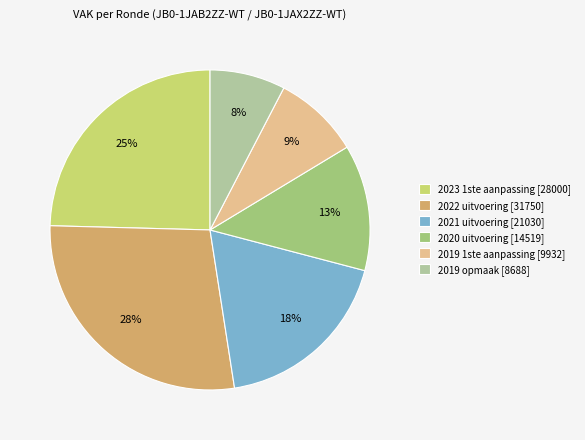

To the nearest percent, what is the average slice percentage?

17%